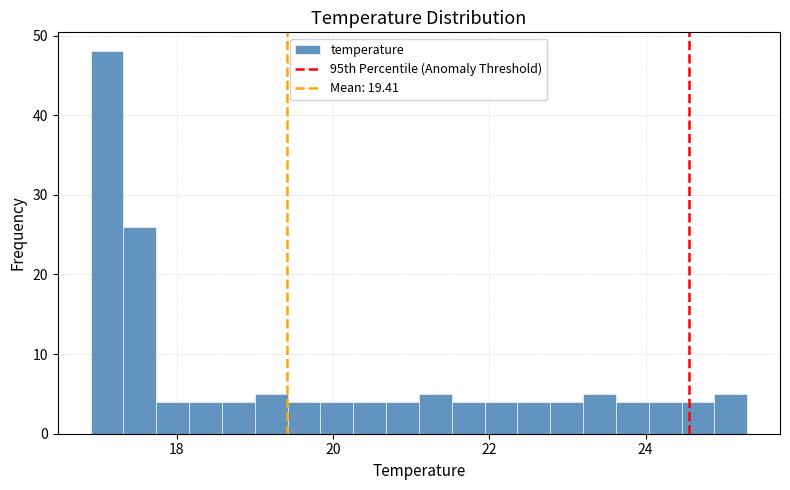

Read against the x-axis, roughly where is the centre of the tallest bar?

17.2